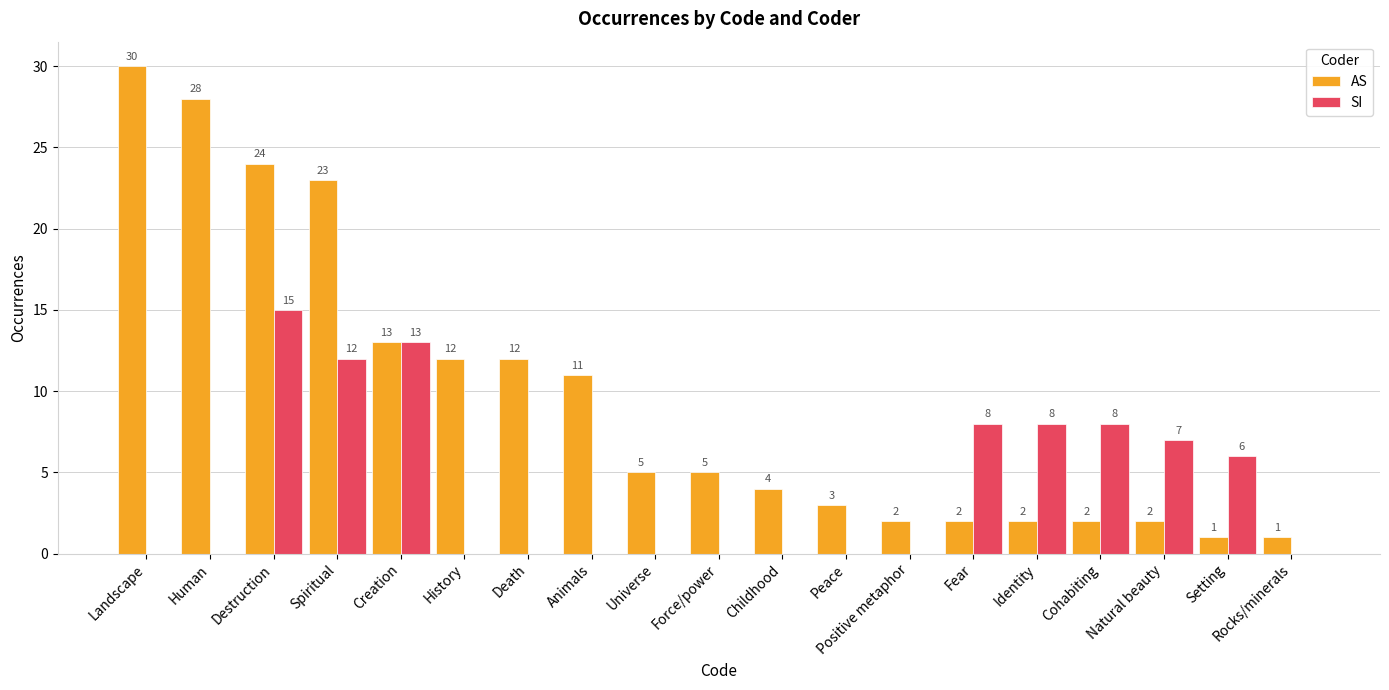

Which category has the highest value in the AS series?

Landscape